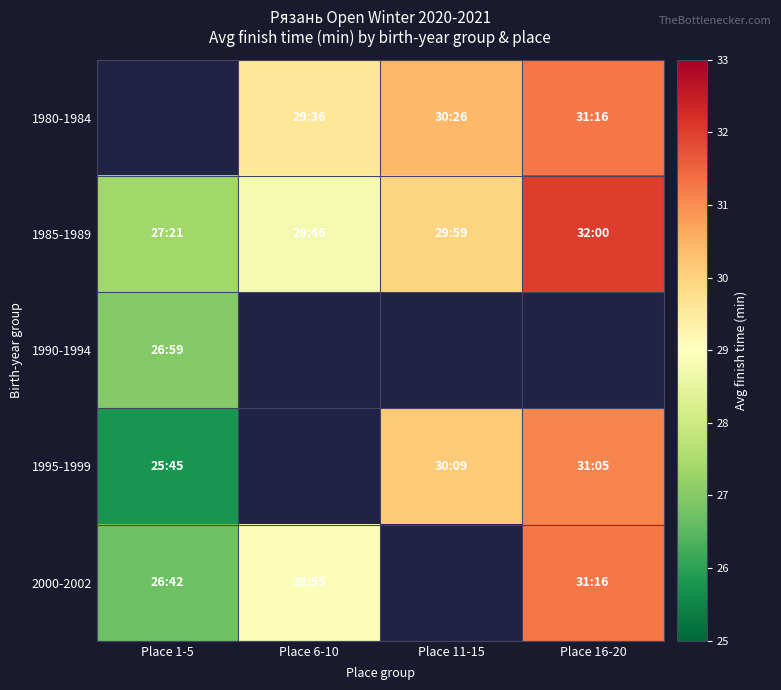

Between Place 1-5 and Place 6-10, which series saw the biggest shift?

2000-2002